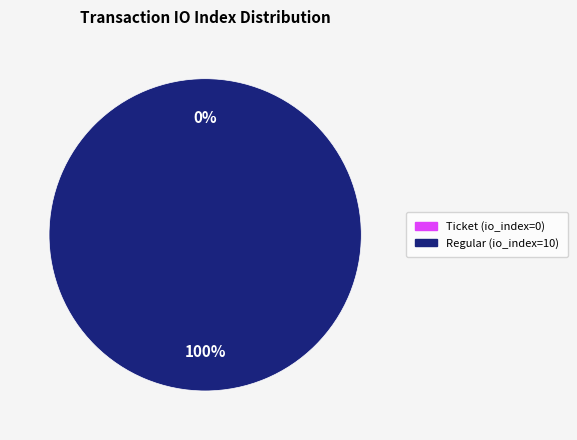

Is it true that Regular (io_index=10) is 100% of the pie?

True